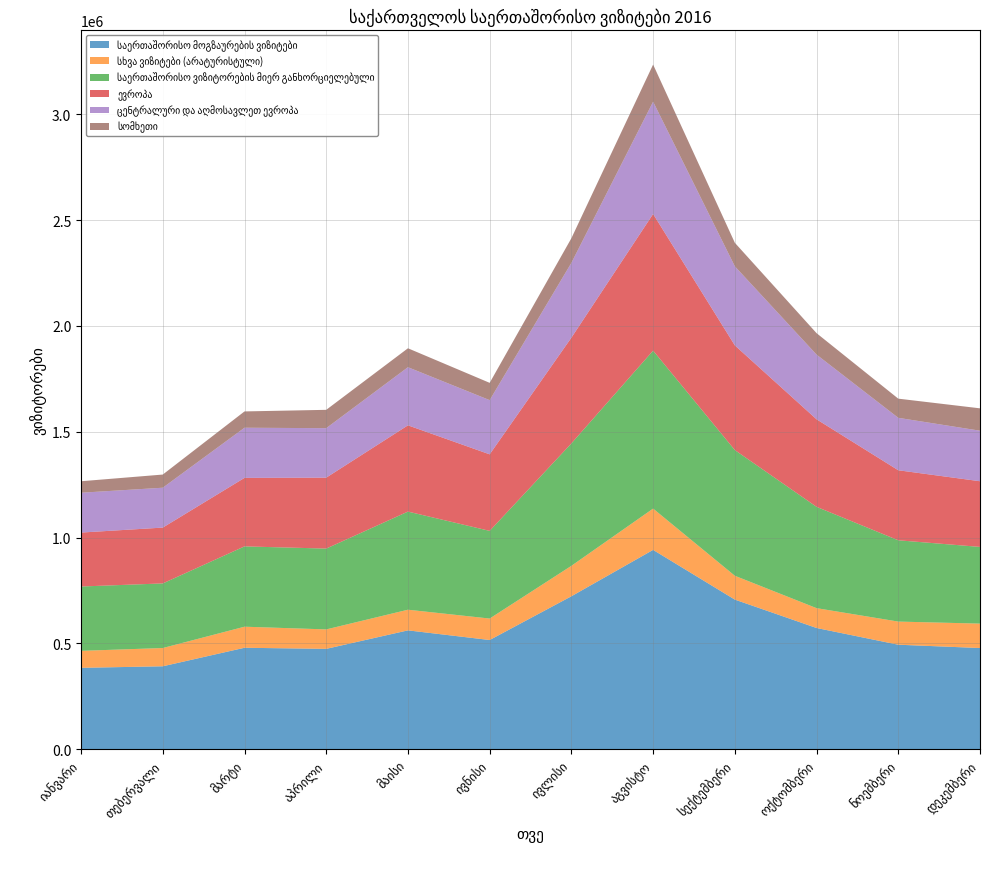

Reading right to left, extract all data points from this chart.

საერთაშორისო მოგზაურების ვიზიტები: 477797	493459	572497	706634	941562	722370	515685	561265	473851	479051	391549	384255
სხვა ვიზიტები (არატურისტული): 115381	109334	93756	112672	195148	143876	101457	97560	91977	99511	86292	80195
საერთაშორისო ვიზიტორების მიერ განხორციელებული: 362416	384125	478741	593962	746414	578494	414228	463705	381874	379540	305257	304060
ევროპა: 310349	330910	413647	494626	645791	499627	361683	407604	335168	323702	263821	254928
ცენტრალური და აღმოსავლეთ ევროპა: 238764	247756	305653	373688	530507	353562	256112	274591	233836	236965	188378	188210
სომხეთი: 105748	90596	101336	111141	175476	116390	81734	89525	86668	77079	62244	54297